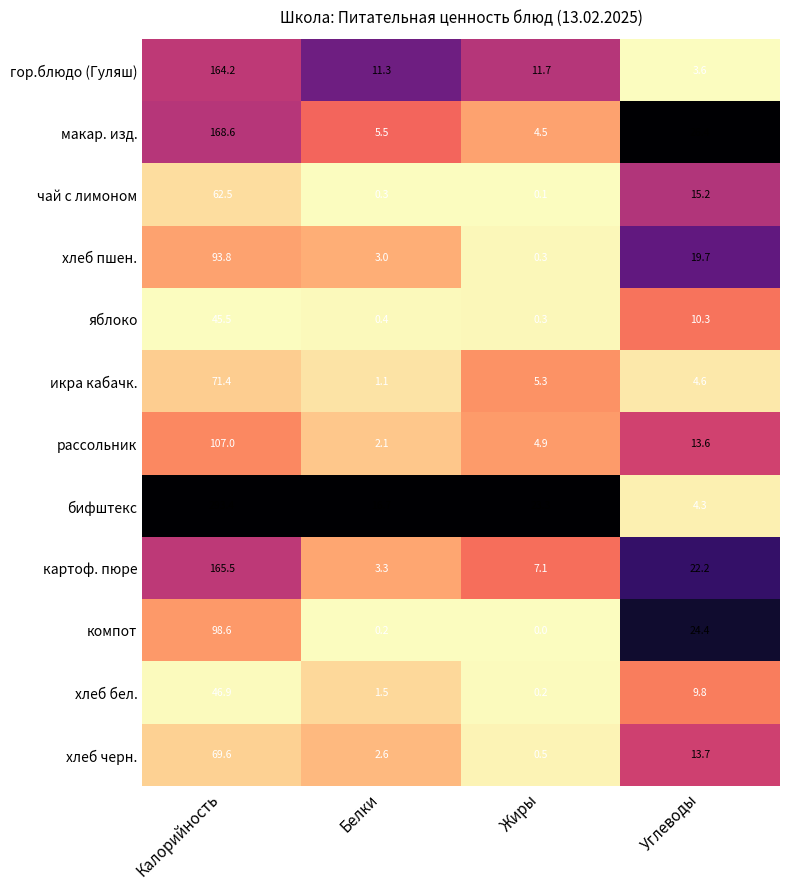

Is the value of компот at Калорийность greater than the value of рассольник at Углеводы?

Yes